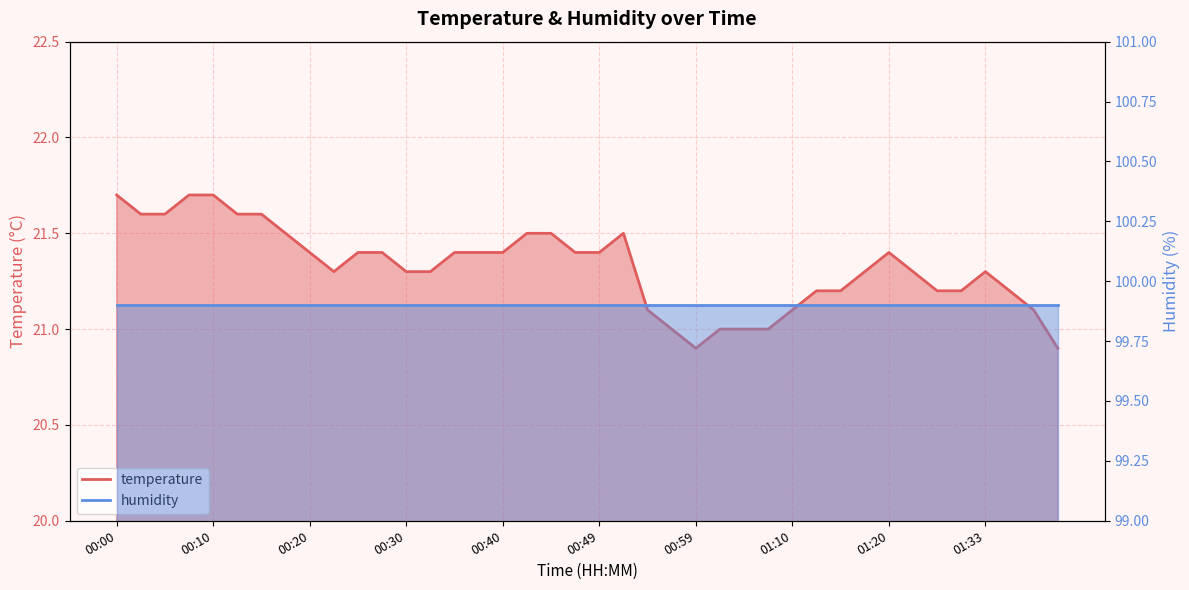

What value does the data have at 00:22?

21.3